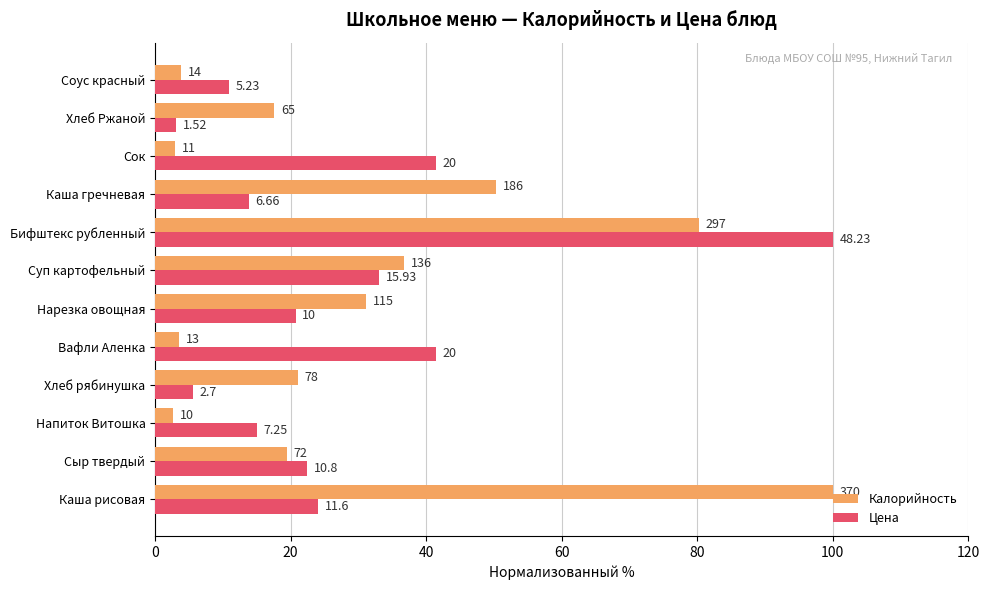

What are all the series names shown in the legend?

Калорийность, Цена